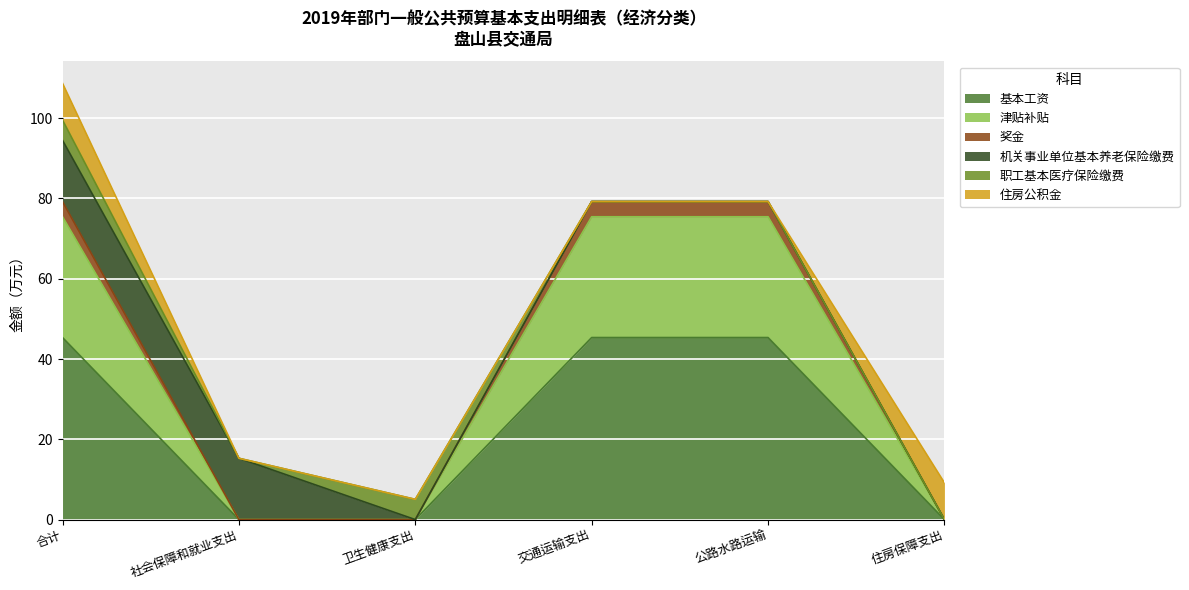

At which category is the sum across all series the highest?

合计